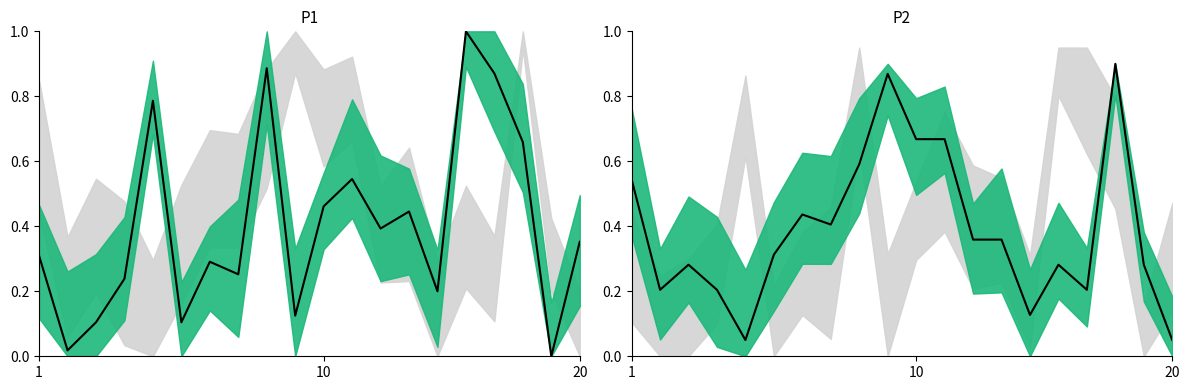

Reading left to right, transcribe all the data shown in this chart.

P1 mean: 0.3	0.0	0.1	0.2	0.8	0.1	0.3	0.3	0.9	0.1	0.5	0.5	0.4	0.4	0.2	1.0	0.9	0.7	0.0	0.4
P2 mean: 0.5	0.2	0.3	0.2	0.1	0.3	0.4	0.4	0.6	0.9	0.7	0.7	0.4	0.4	0.1	0.3	0.2	0.9	0.3	0.1